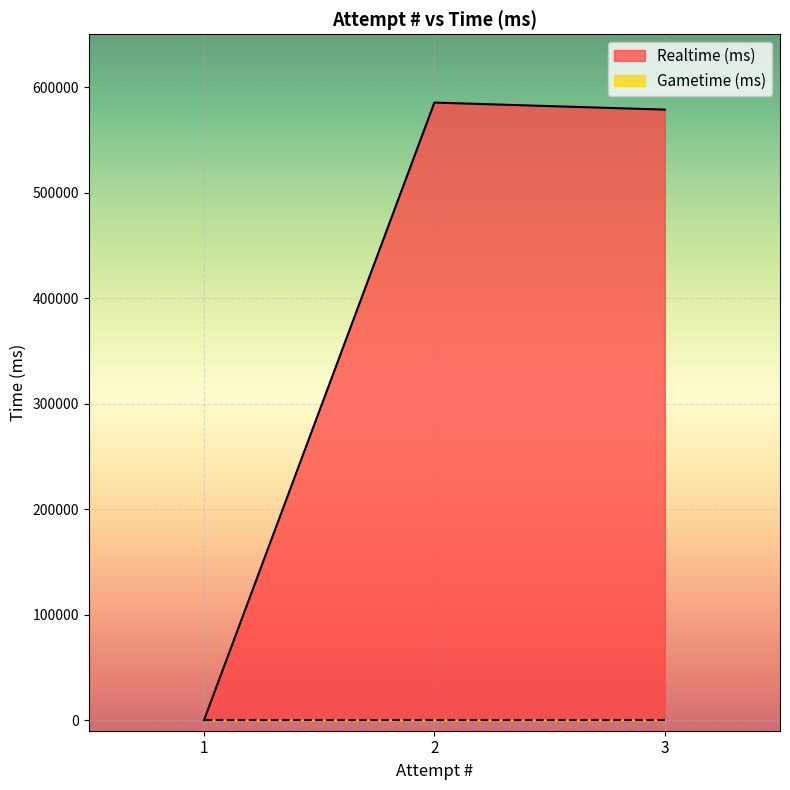

What is the maximum value shown in the chart?

585282